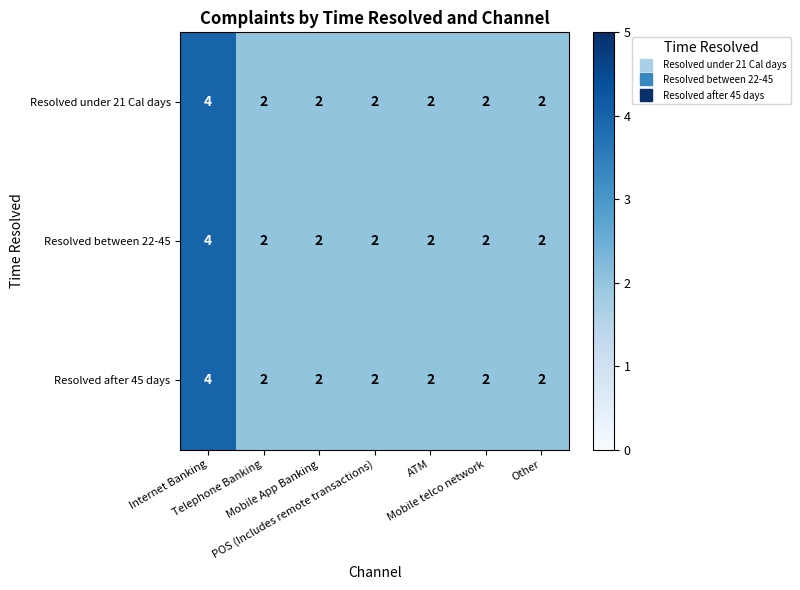

How many Resolved after 45 days values are between 2 and 3?

6